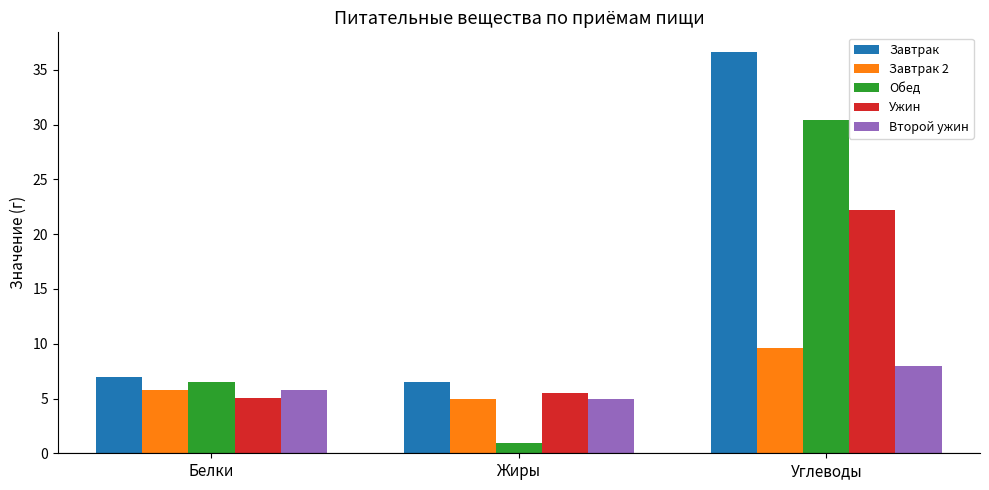

What is the approximate value of Ужин at Углеводы?

22.2